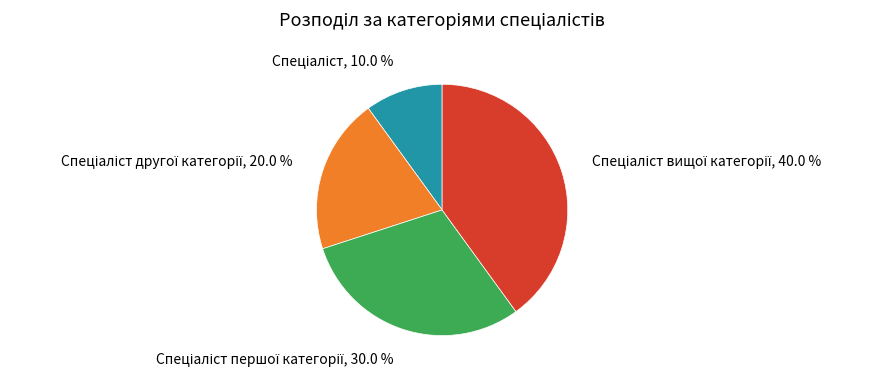

Is there a majority slice in this chart?

No